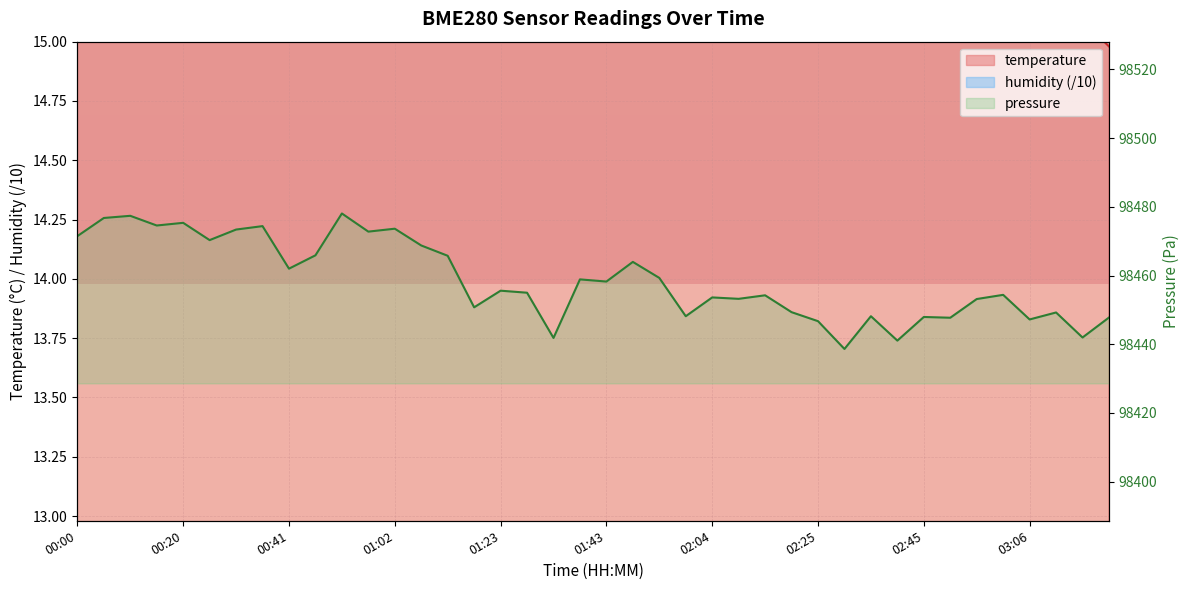

What is the difference between the second highest and second lowest values?

1.8